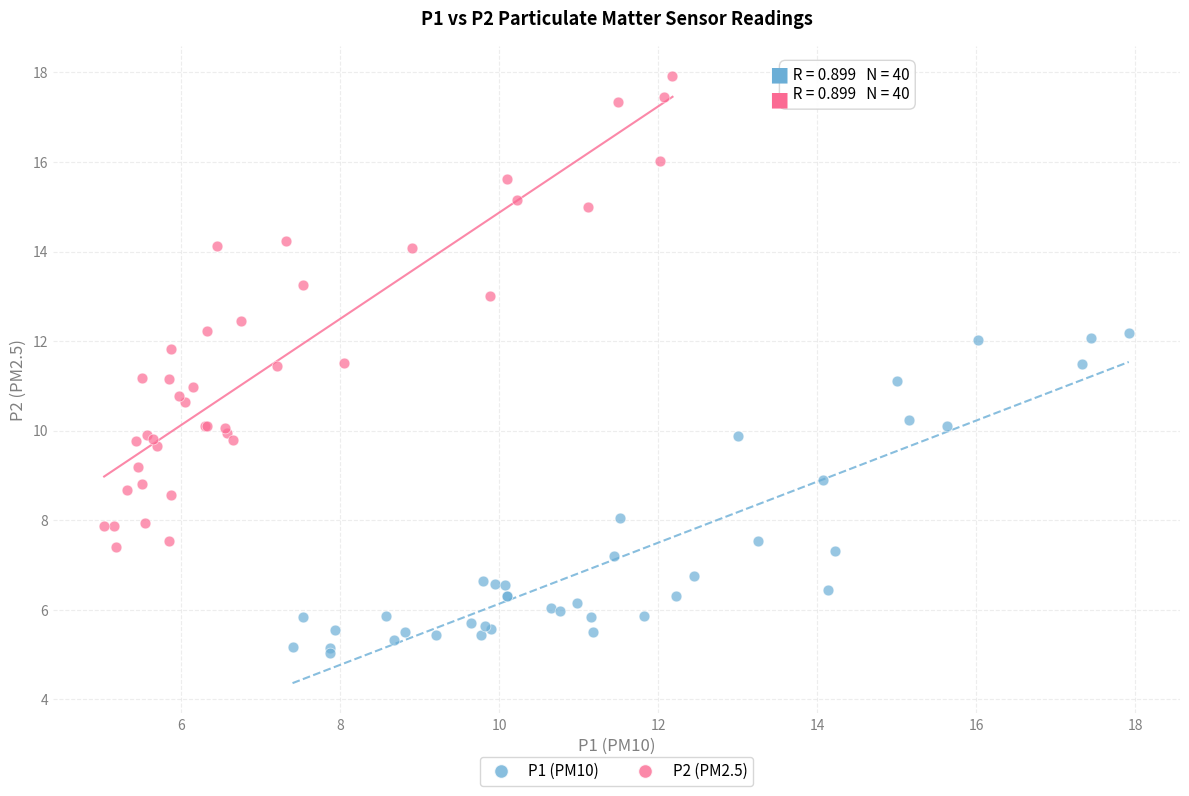

Which series contains the lowest Y value?

P1 (PM10)